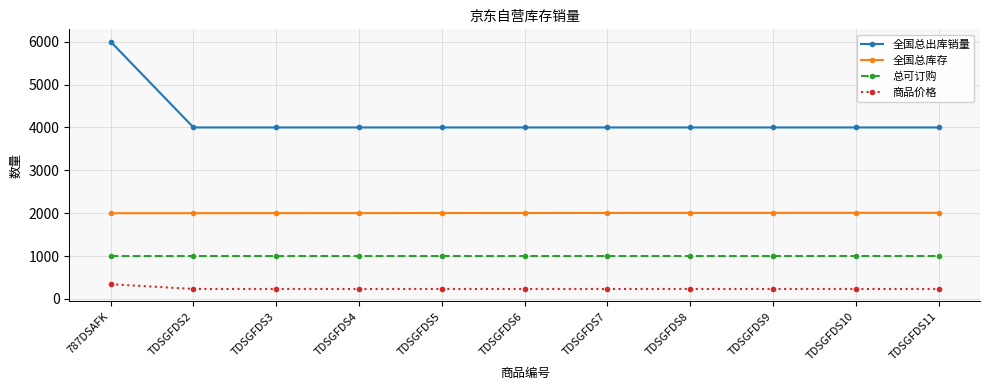

What value does the 全国总库存 series have at 787DSAFK?

2000